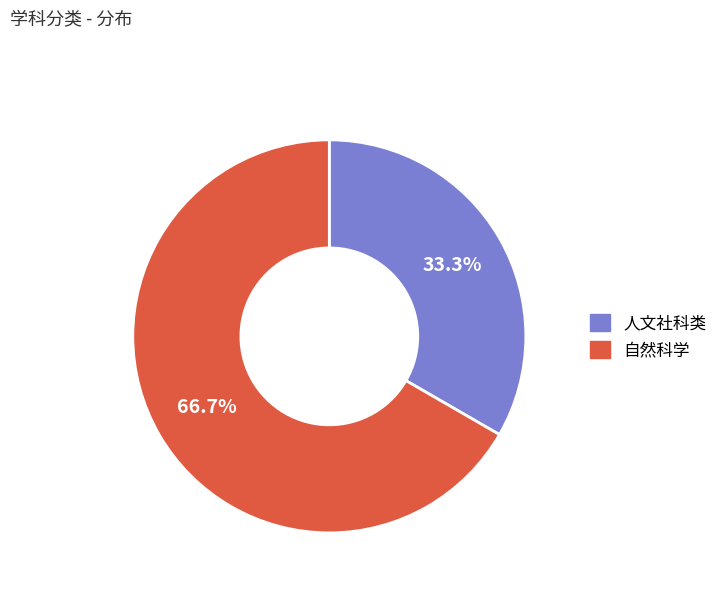

To the nearest percent, what is the average slice percentage?

50%